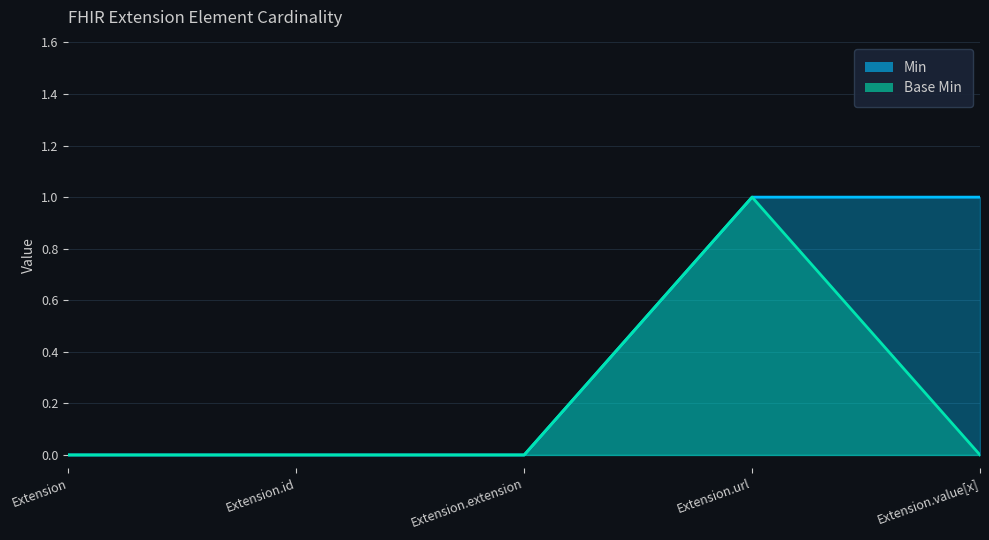

True or false: Min has more than 2 points higher than both neighbors.

False